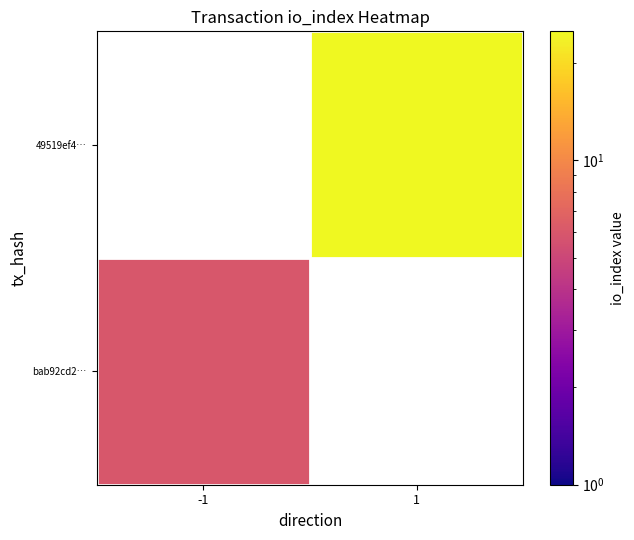

Is it true that bab92cd2… equals 6.0 at -1?

True